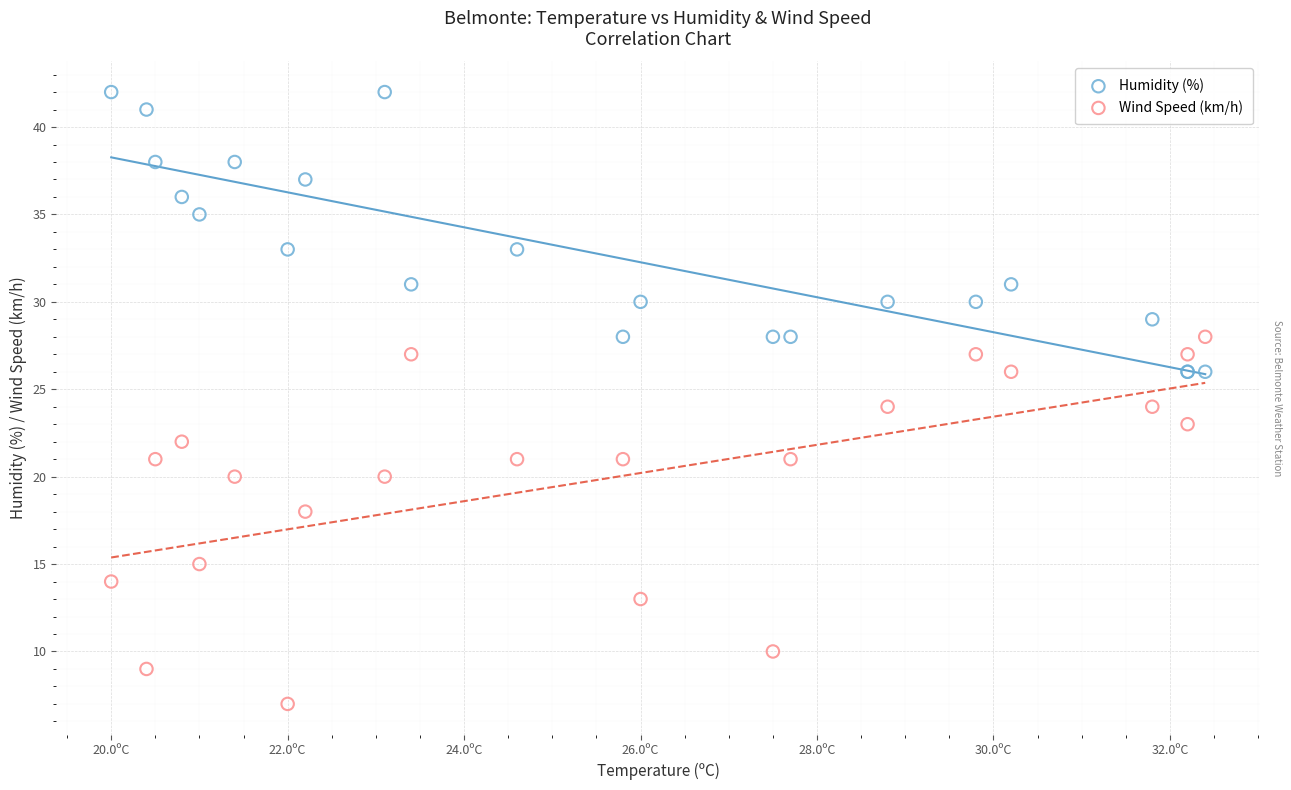

Which series contains the lowest Y value?

Wind Speed (km/h)